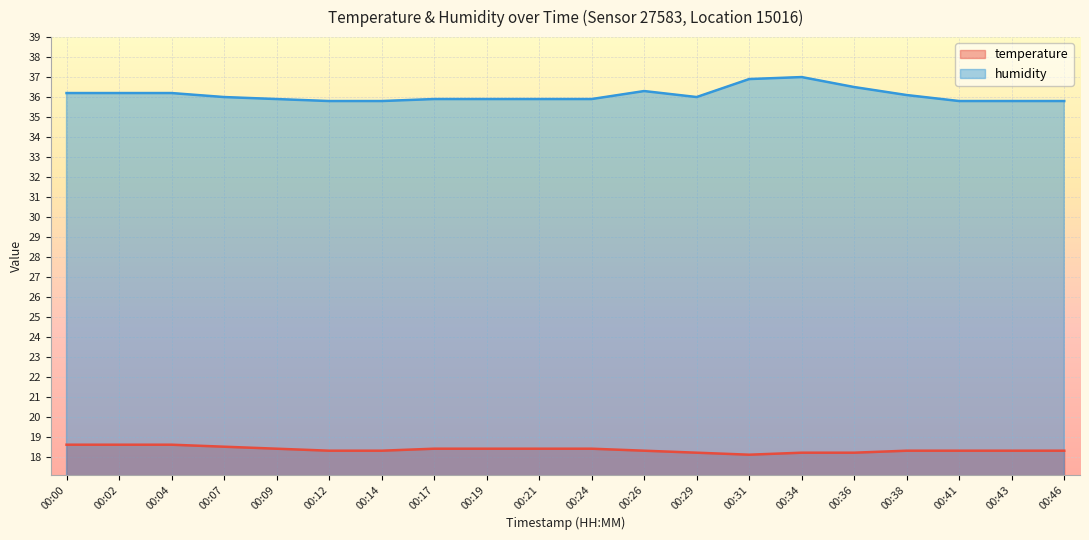

Rank the series by their average value, from lowest to highest.

temperature, humidity